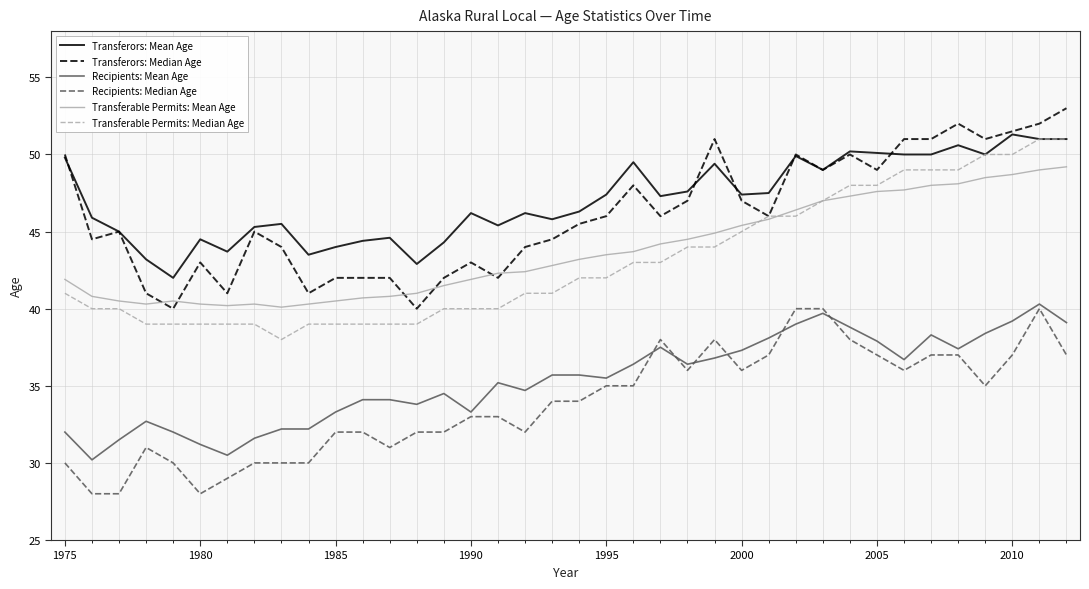

True or false: Transferable Permits: Mean Age and Recipients: Mean Age intersect in this chart.

False